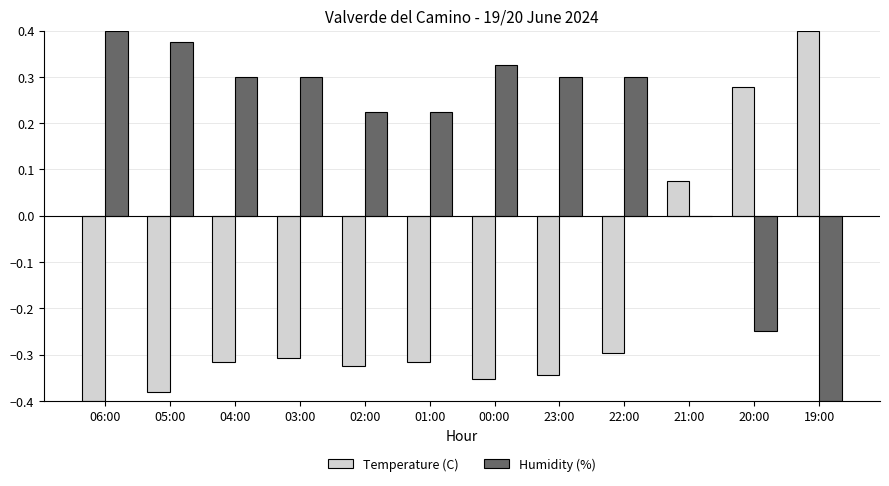

Which series changed the most between 03:00 and 20:00?

Temperature (C)